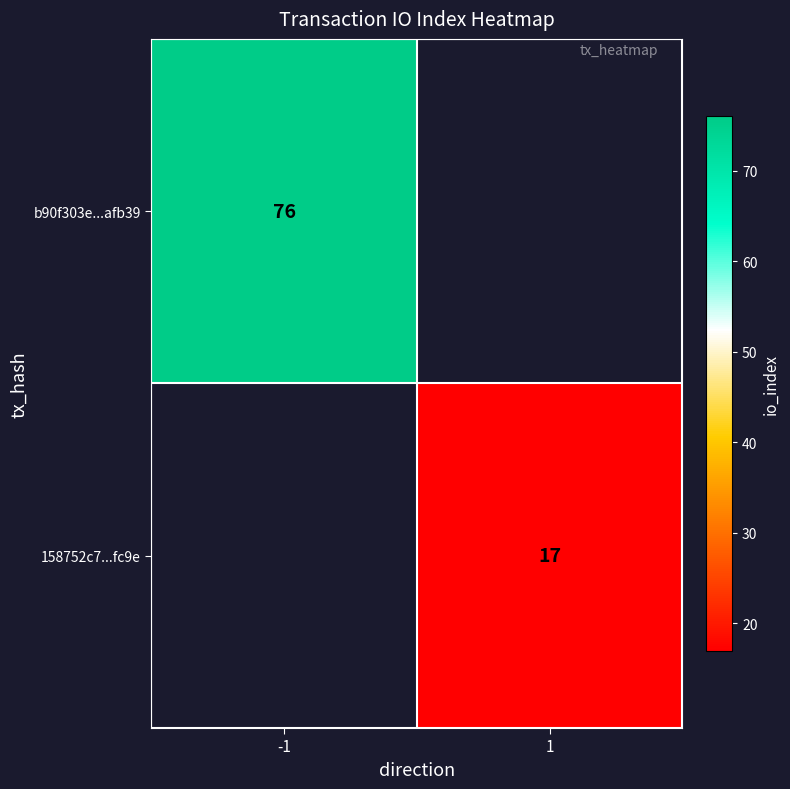

Between 1 and -1, which is larger?

-1